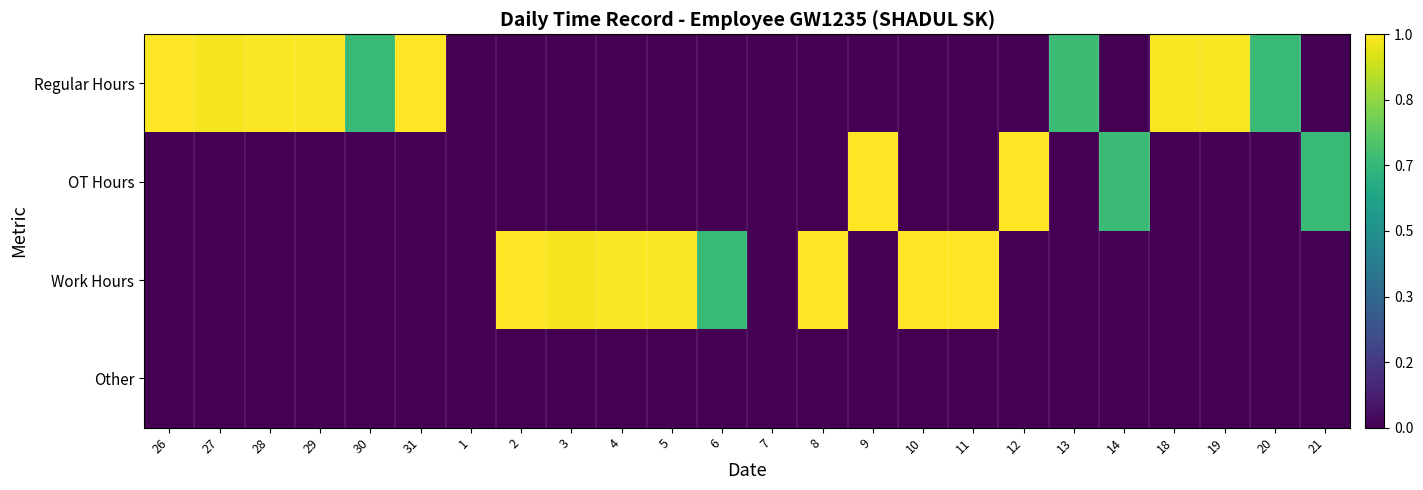

At how many categories does at least one series exceed 0?

22